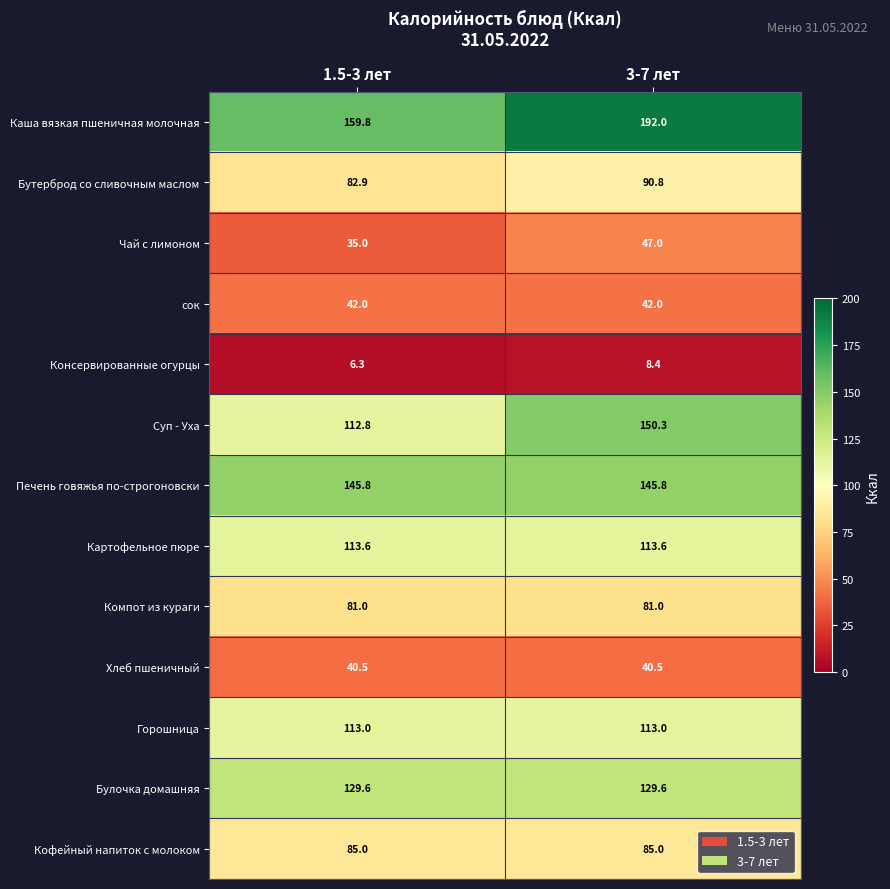

Reading right to left, list all the values displayed in this chart.

Каша вязкая пшеничная молочная: 3-7 лет=192.0	1.5-3 лет=159.8
Бутерброд со сливочным маслом: 3-7 лет=90.8	1.5-3 лет=82.9
Чай с лимоном: 3-7 лет=47.0	1.5-3 лет=35.0
сок: 3-7 лет=42.0	1.5-3 лет=42.0
Консервированные огурцы: 3-7 лет=8.4	1.5-3 лет=6.3
Суп - Уха: 3-7 лет=150.3	1.5-3 лет=112.8
Печень говяжья по-строгоновски: 3-7 лет=145.8	1.5-3 лет=145.8
Картофельное пюре: 3-7 лет=113.6	1.5-3 лет=113.6
Компот из кураги: 3-7 лет=81.0	1.5-3 лет=81.0
Хлеб пшеничный: 3-7 лет=40.5	1.5-3 лет=40.5
Горошница: 3-7 лет=113.0	1.5-3 лет=113.0
Булочка домашняя: 3-7 лет=129.6	1.5-3 лет=129.6
Кофейный напиток с молоком: 3-7 лет=85.0	1.5-3 лет=85.0